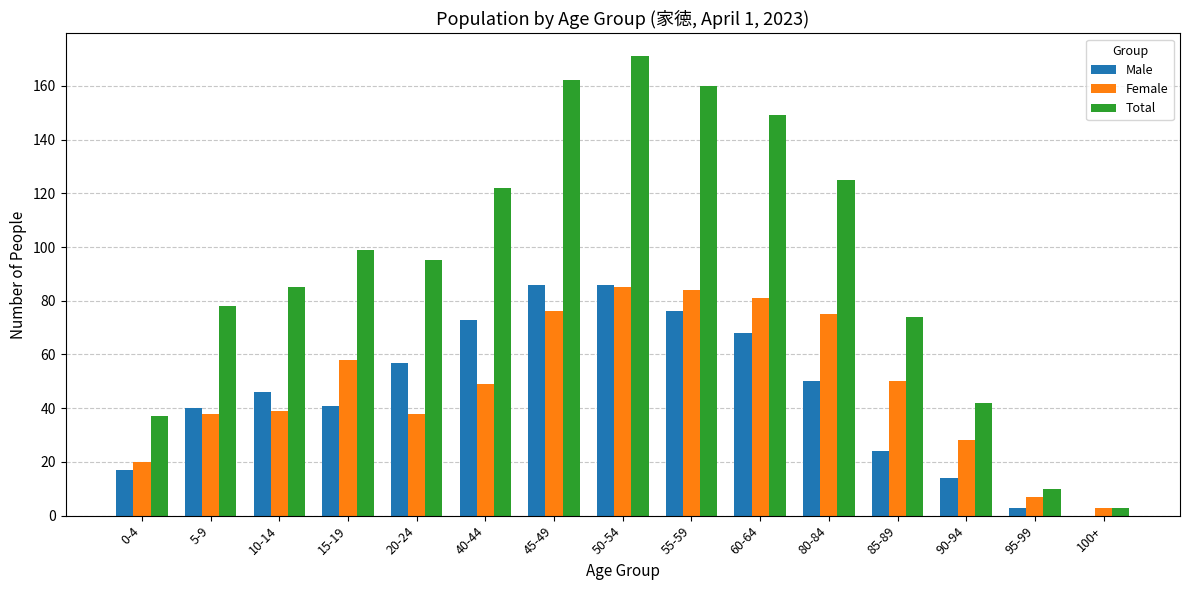

Count the number of data series in this chart.

3